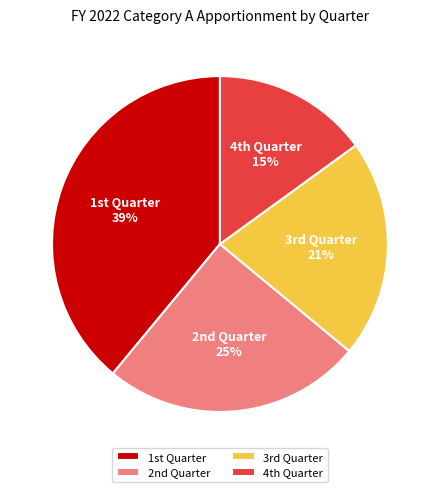

Rank the categories by value from highest to lowest.

1st Quarter, 2nd Quarter, 3rd Quarter, 4th Quarter